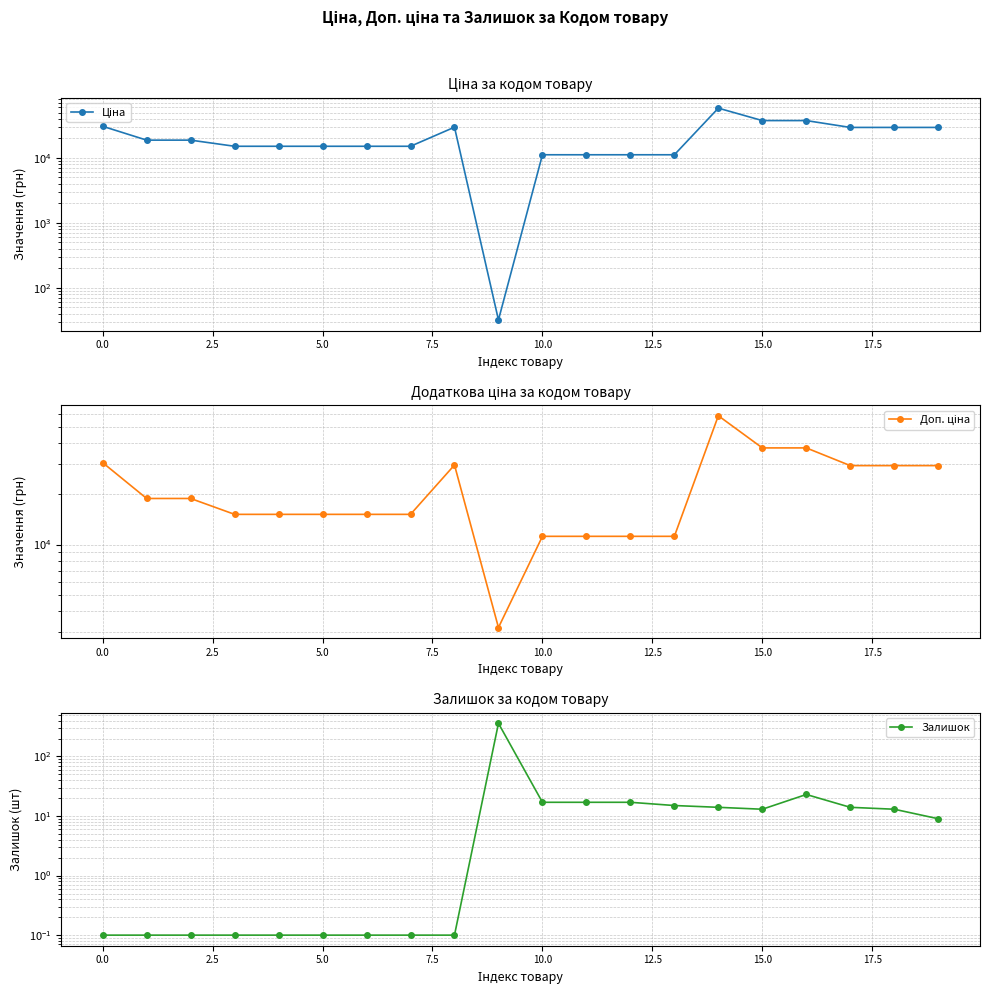

How many data points in Залишок are less than 13?

10